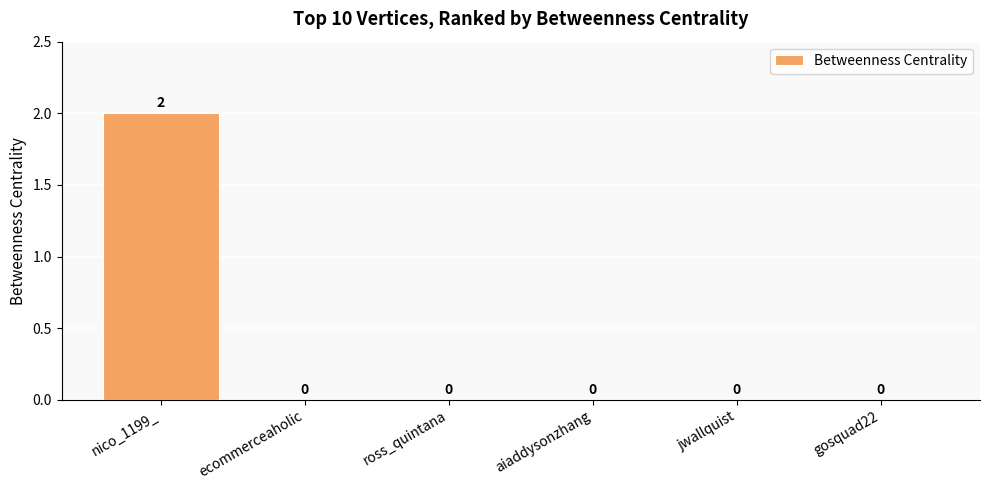

Reading right to left, transcribe all the data shown in this chart.

0	0	0	0	0	2